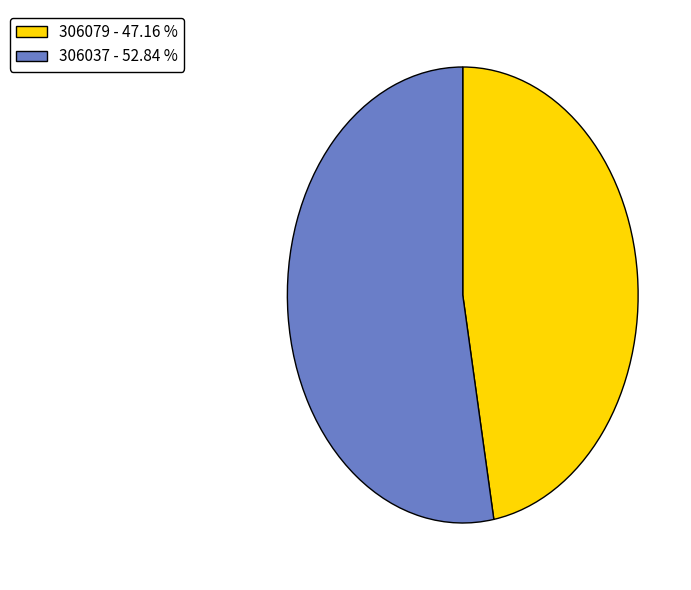

How many slices are in this pie chart?

2